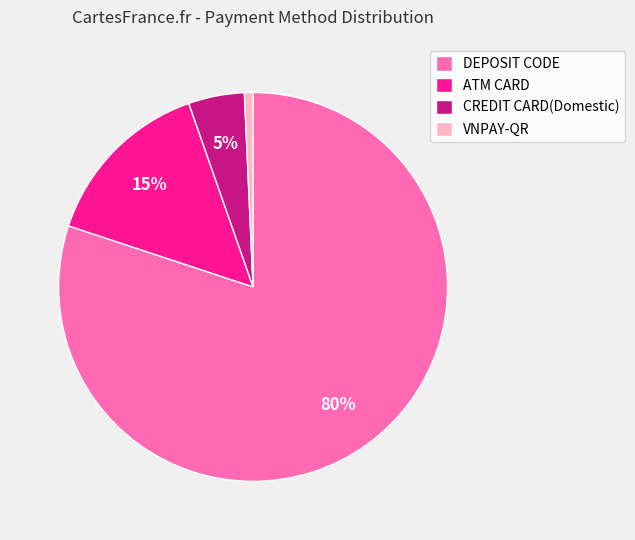

What is the majority slice?

DEPOSIT CODE